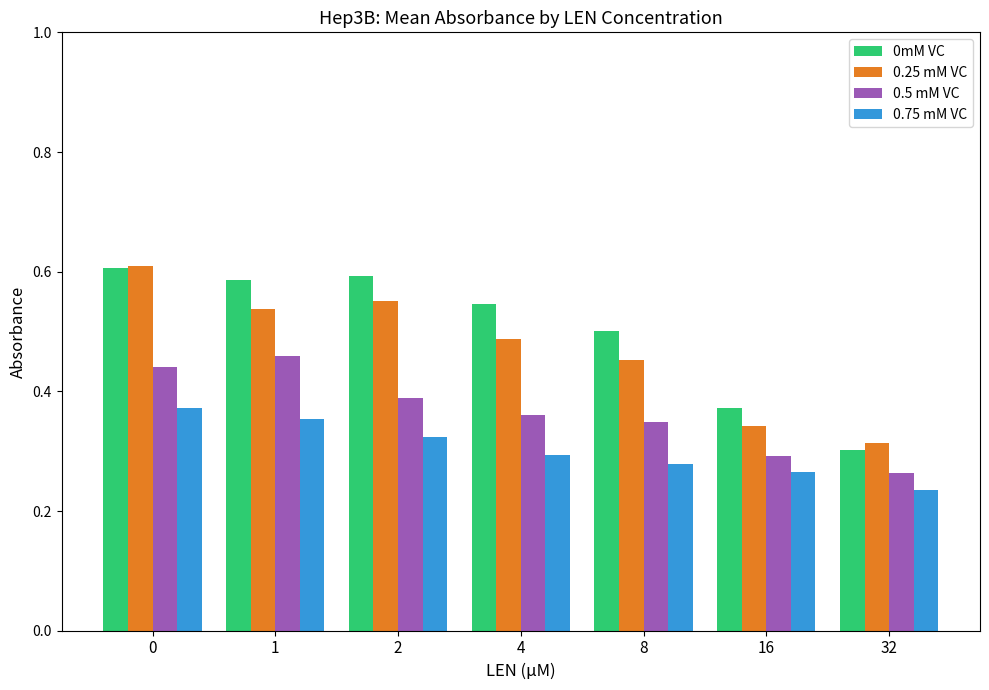

How many groups of bars are there?

7